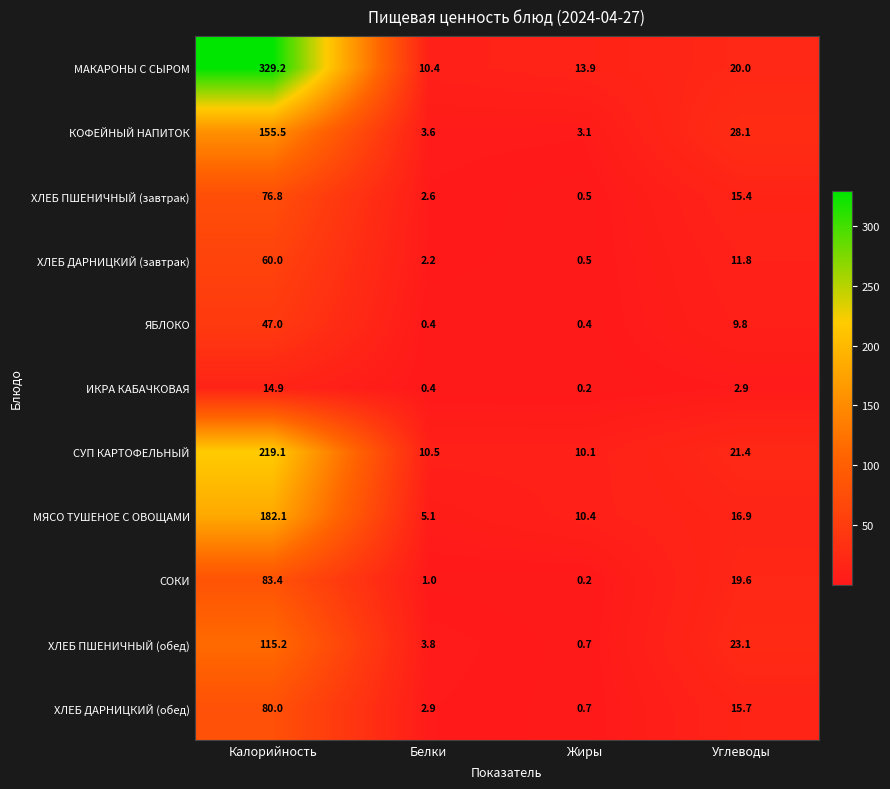

How many data points does each series have?

4